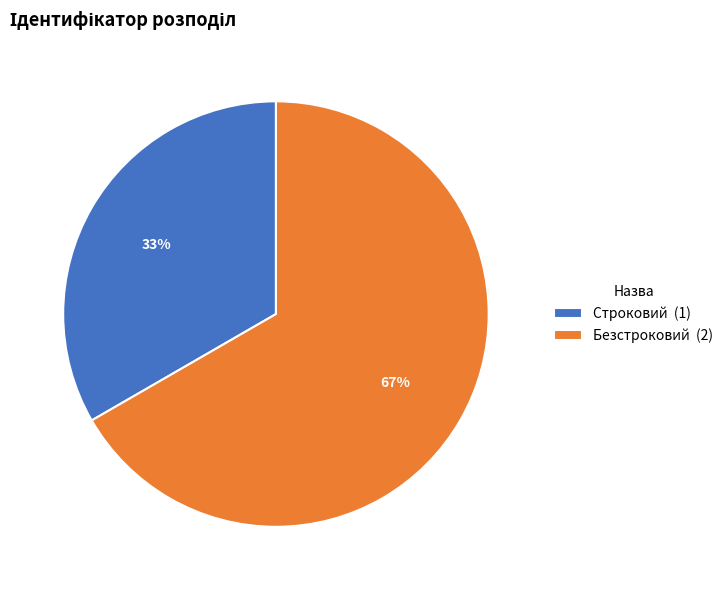

Which category has the biggest portion of the pie?

Безстроковий